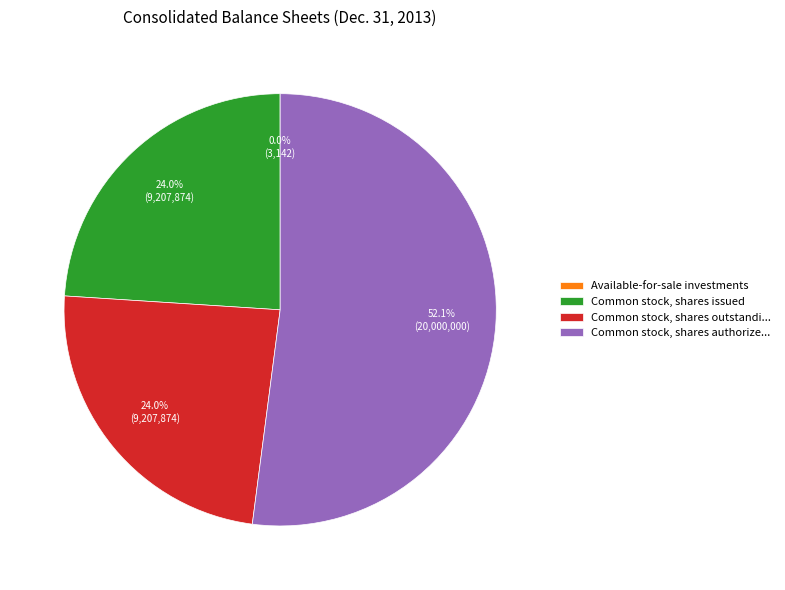

Combined, do Common stock, shares outstandi... and Common stock, shares authorize... account for over 50%?

Yes